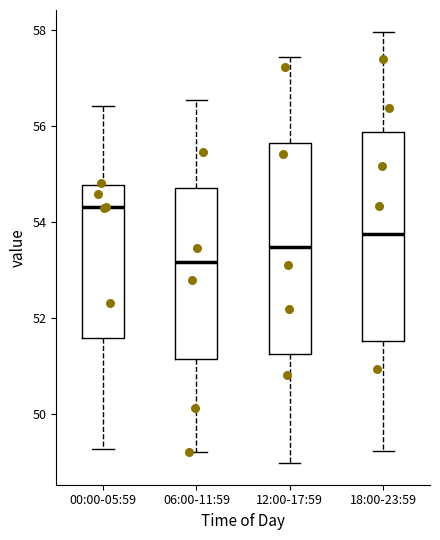

Where is the upper edge of the box for 12:00-17:59 on the y-axis? The values are not printed on the chart, so give them approximately, as read against the axis.

55.6